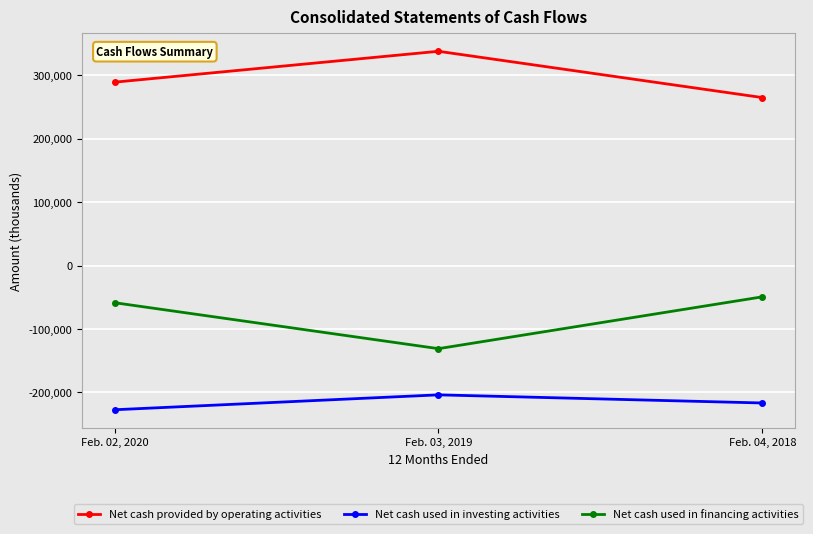

Is the value of Net cash used in financing activities at Feb. 02, 2020 greater than the value of Net cash used in investing activities at Feb. 02, 2020?

Yes